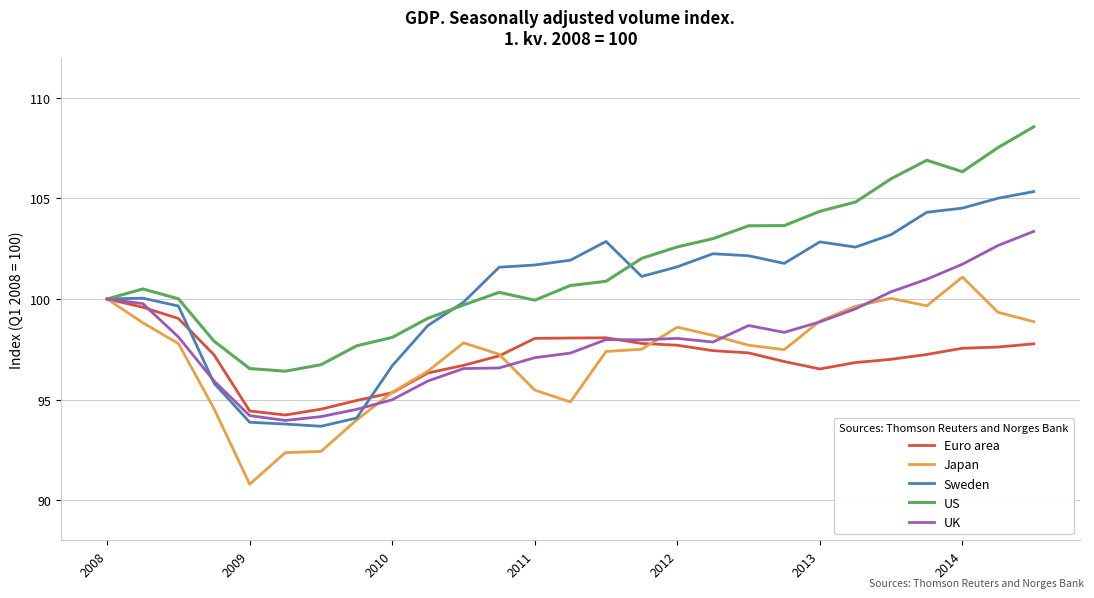

True or false: Japan and UK intersect in this chart.

True